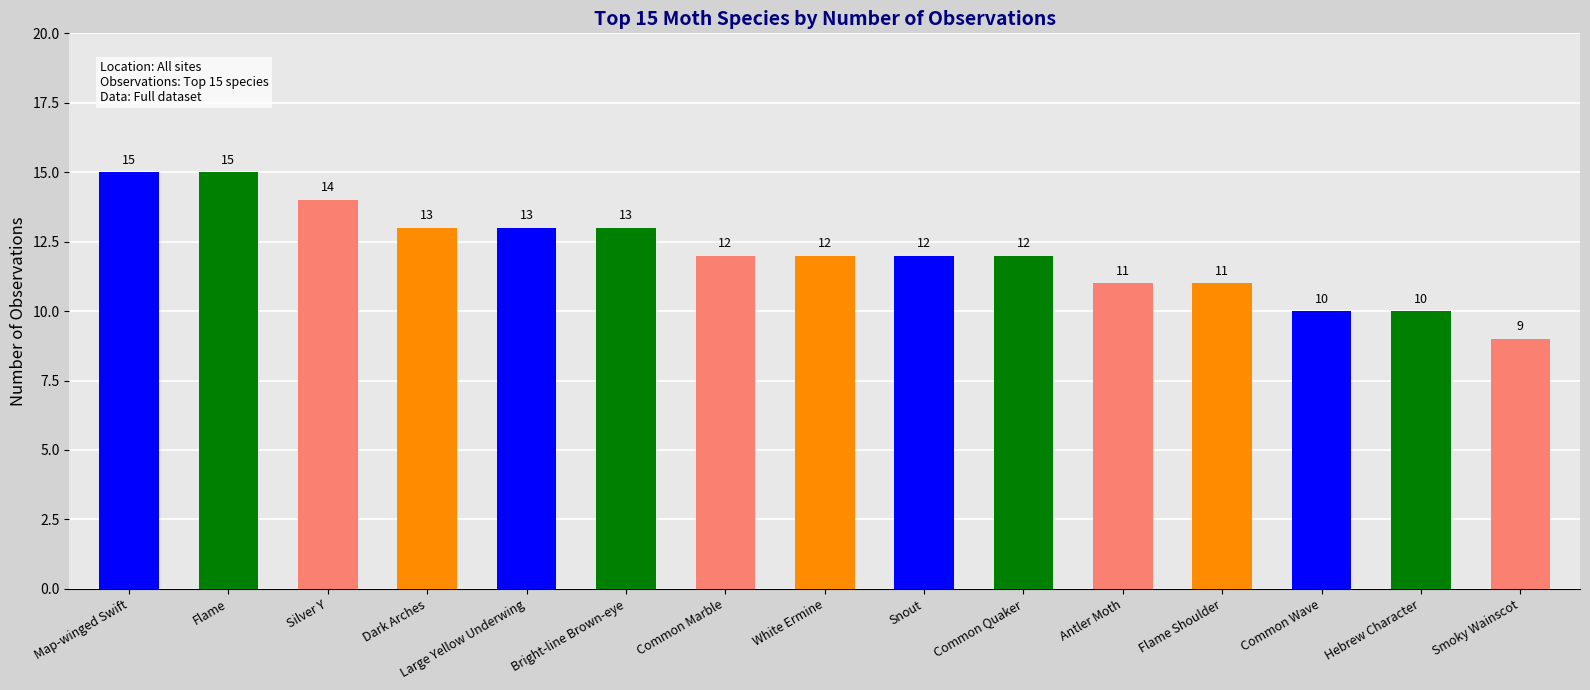

Where is the data nearest to the value 12?

Common Marble